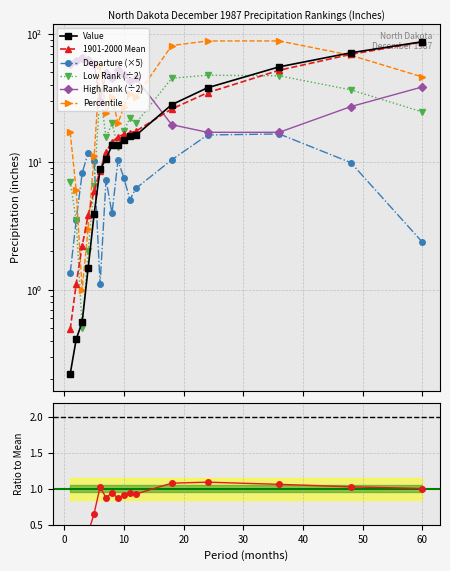

At which label does Low Rank reach its minimum?

3